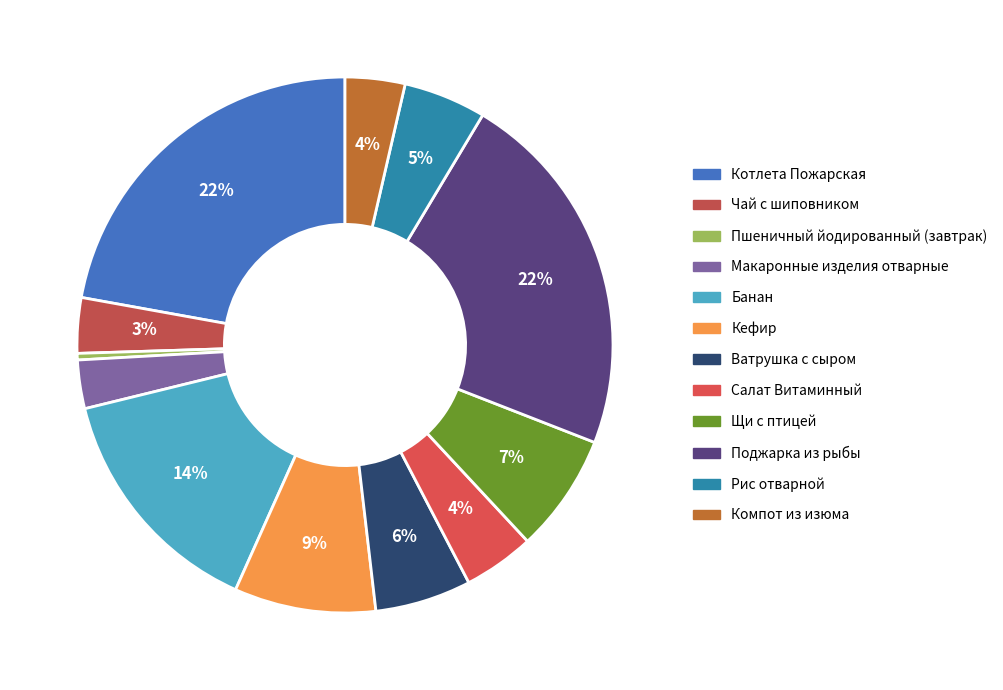

To the nearest percent, what portion does Макаронные изделия отварные represent?

3%